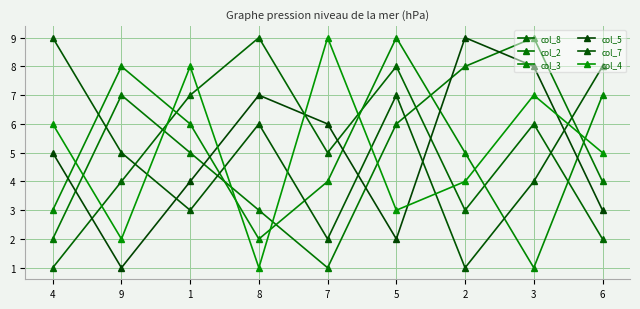

What is the label of the 4th point from the right?

5